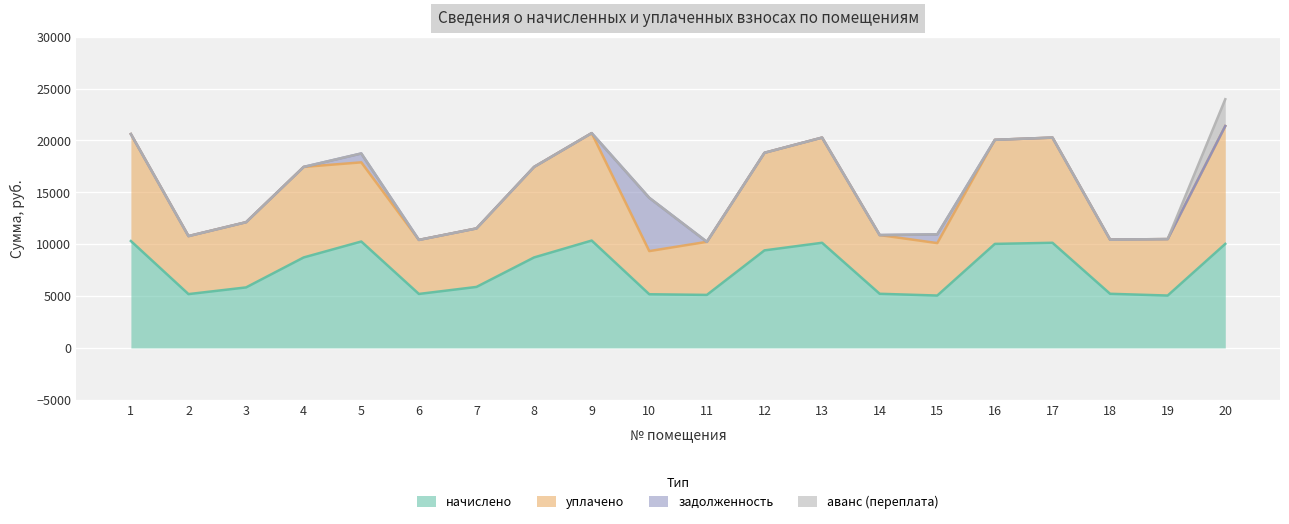

Which series has the largest total across all categories?

уплачено